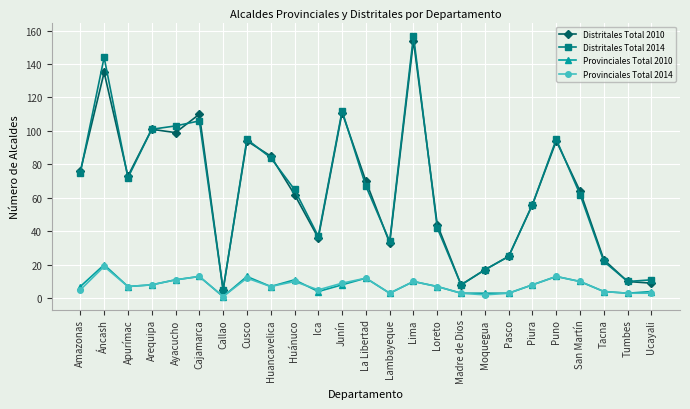

Which series has the widest spread of values?

Distritales Total 2014